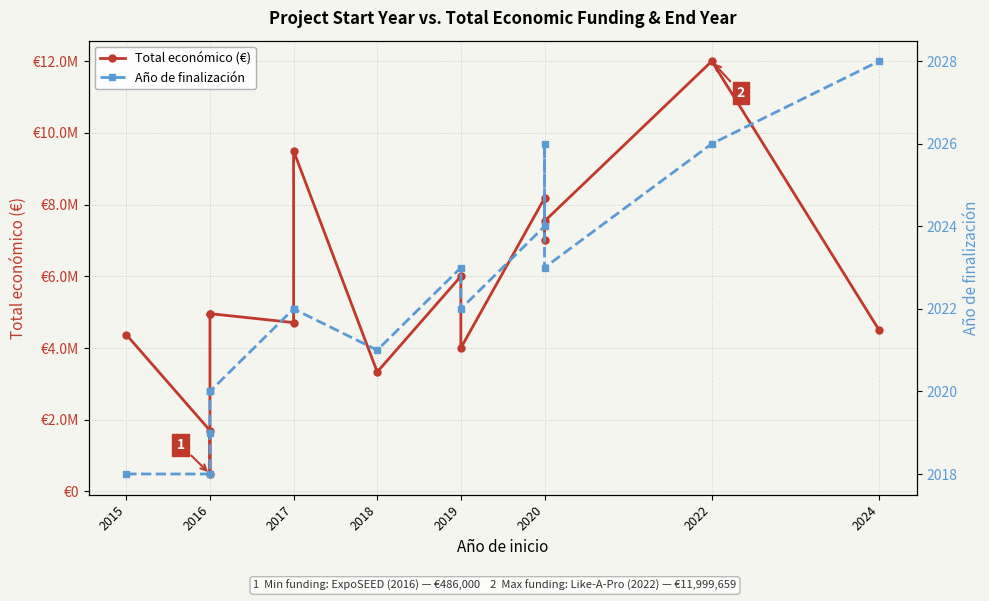

What is the label of the 14th point from the right?

2016